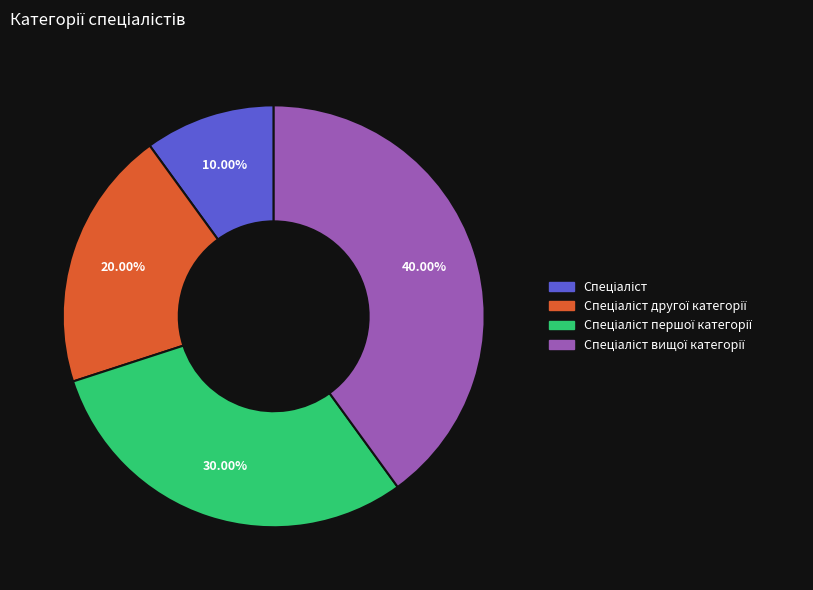

Does any single category account for the majority?

No